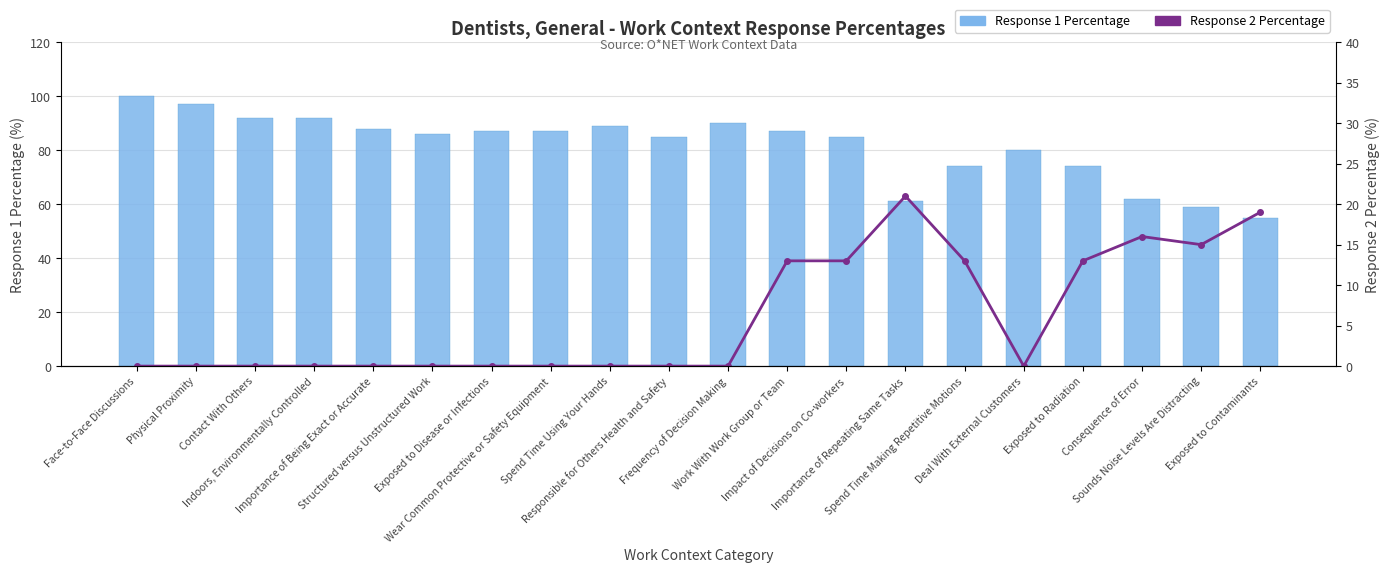

Which series has the widest spread of values?

Response 1 Percentage